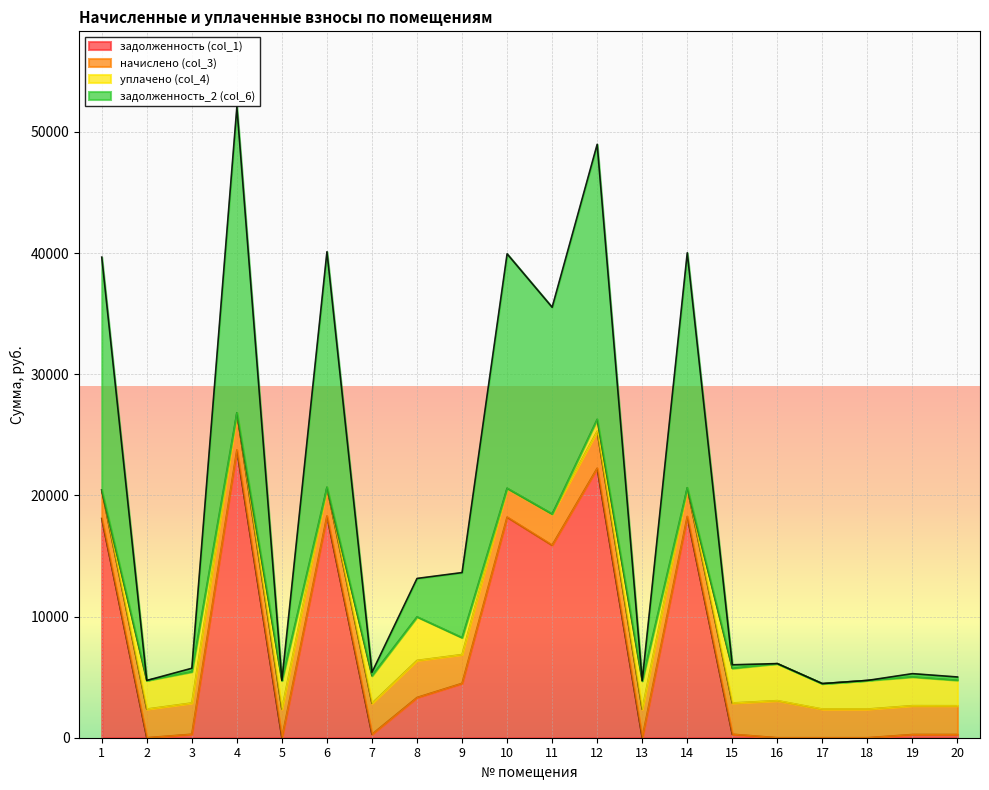

What is the maximum value for задолженность (col_1)?

23748.8